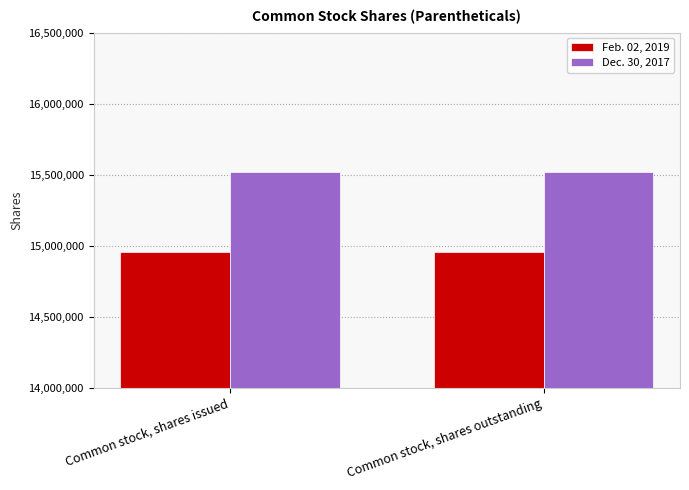

What is the average value of the Dec. 30, 2017 series?

15515960